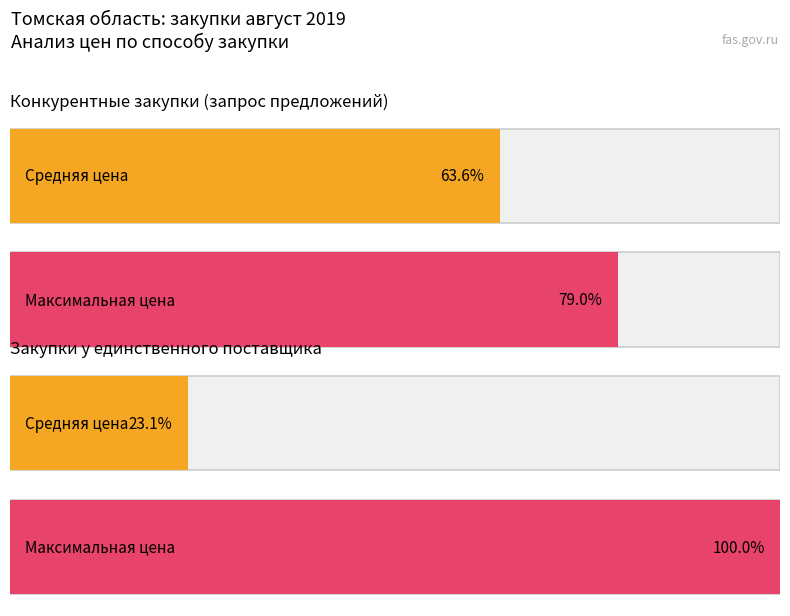

How many series are shown in this chart?

2